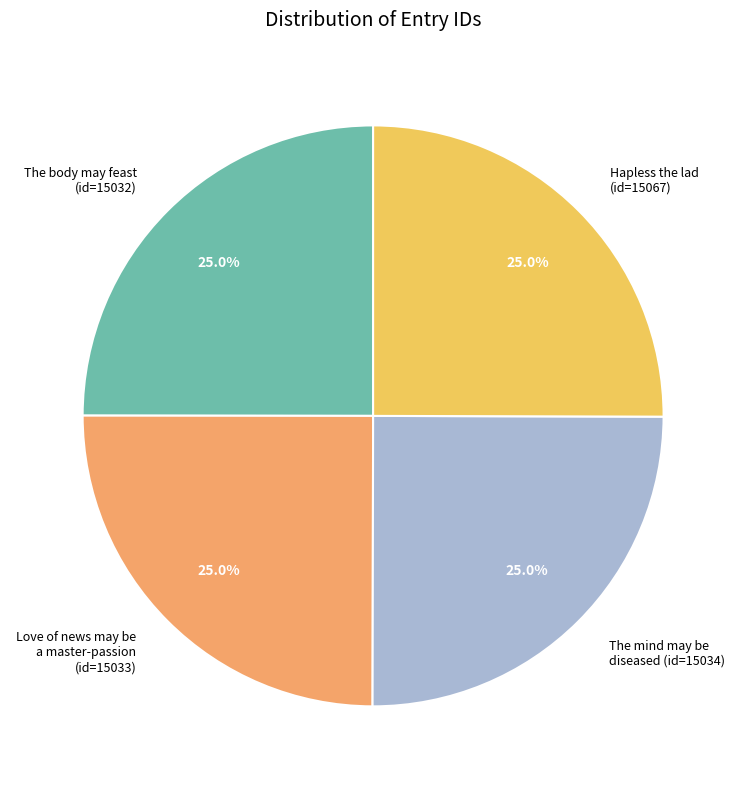

Does Love of news may be a master-passion (id=15033) account for over 50% of the chart?

No